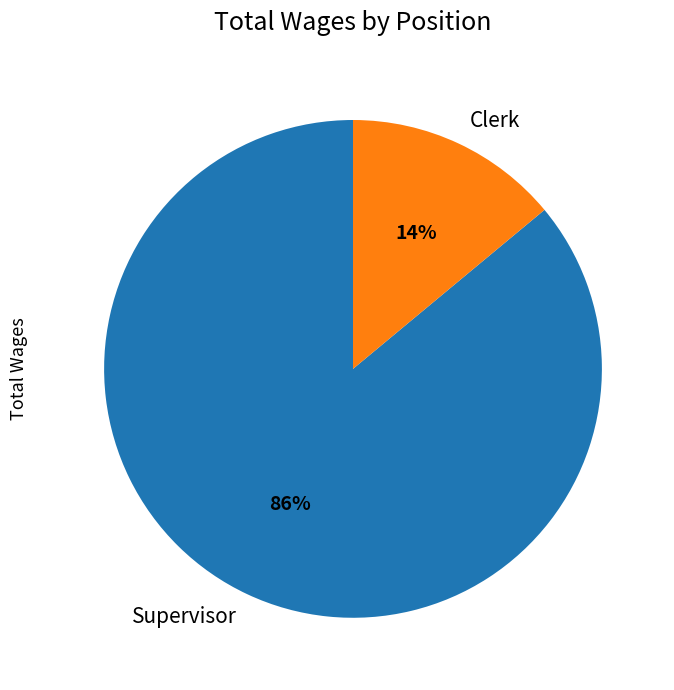

What is the smallest slice in the pie chart?

Clerk